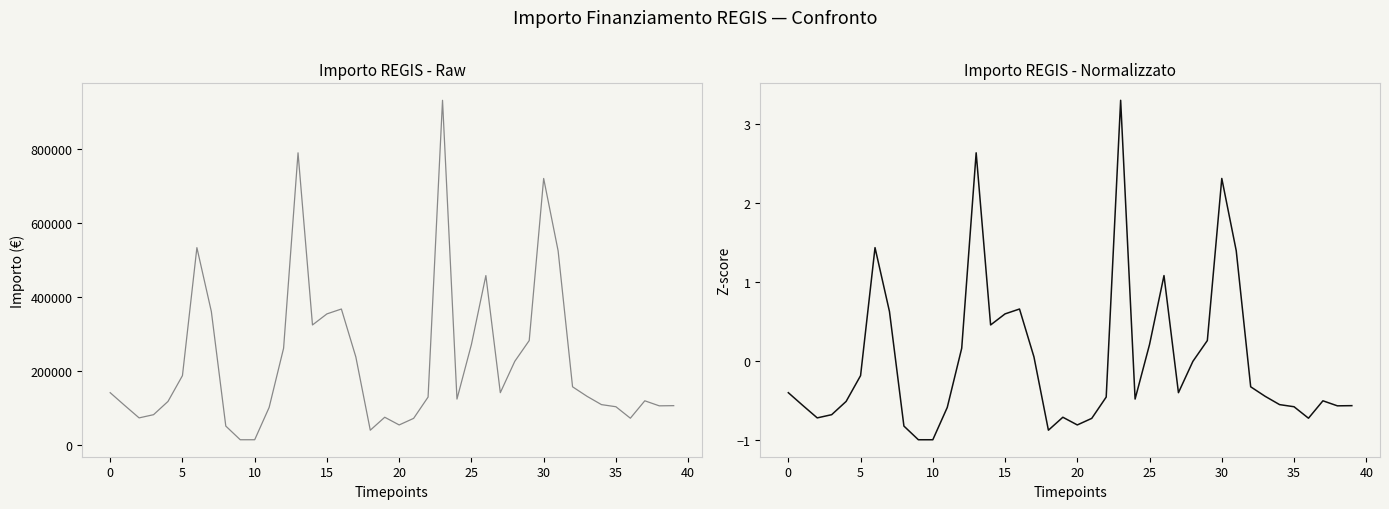

At how many categories does at least one series exceed 473139?

5